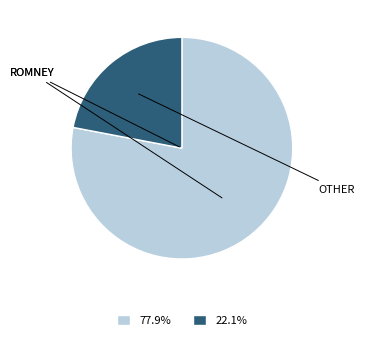

Is there any slice that represents more than half of the pie?

Yes